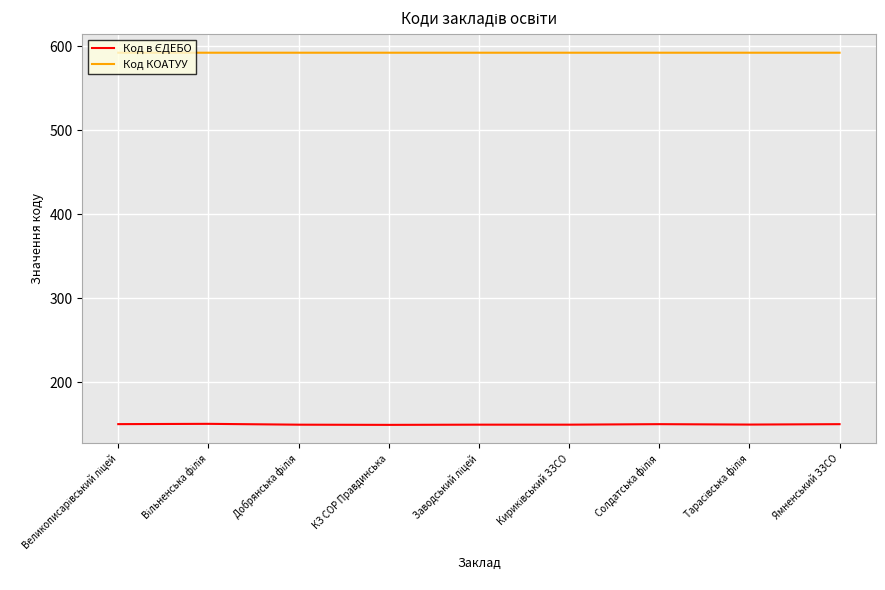

What is the difference between the highest and lowest values at Ямненський ЗЗСО?

442.1